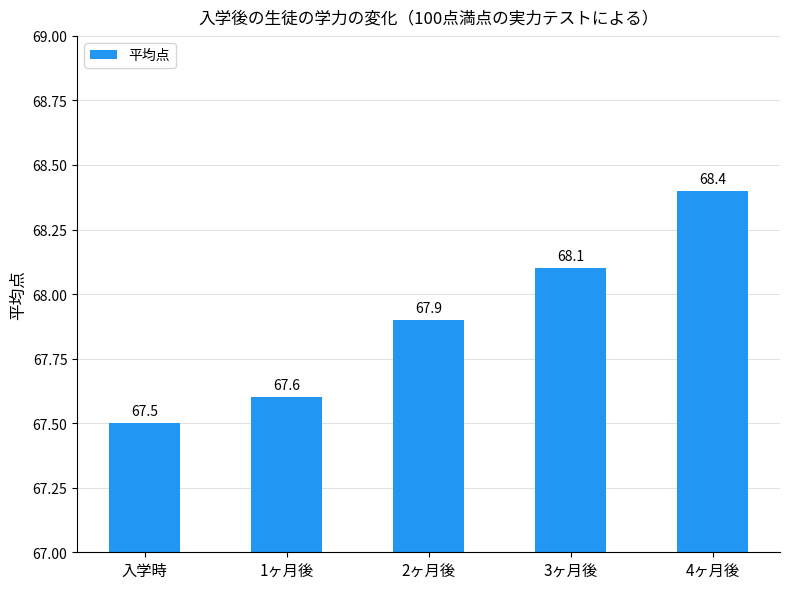

What is the smallest value displayed?

67.5